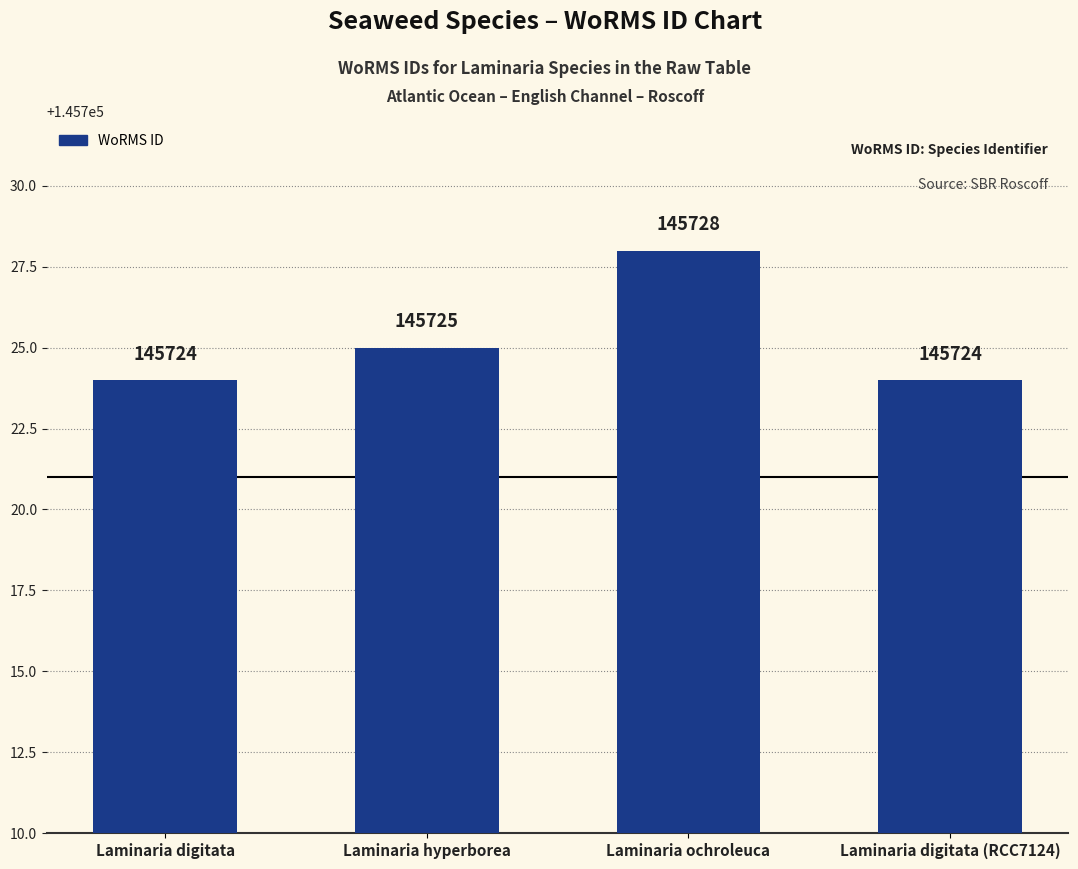

What is the ratio of the value at Laminaria digitata (RCC7124) to the value at Laminaria digitata?

1.0